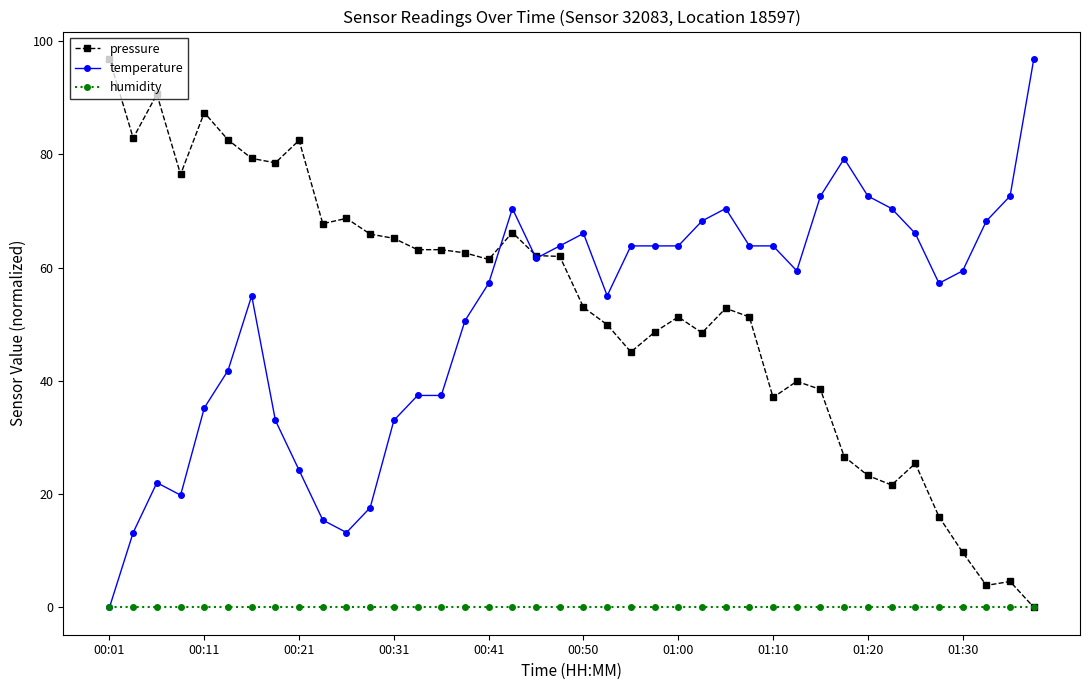

After their last crossing, which series has the higher values: pressure or temperature?

temperature